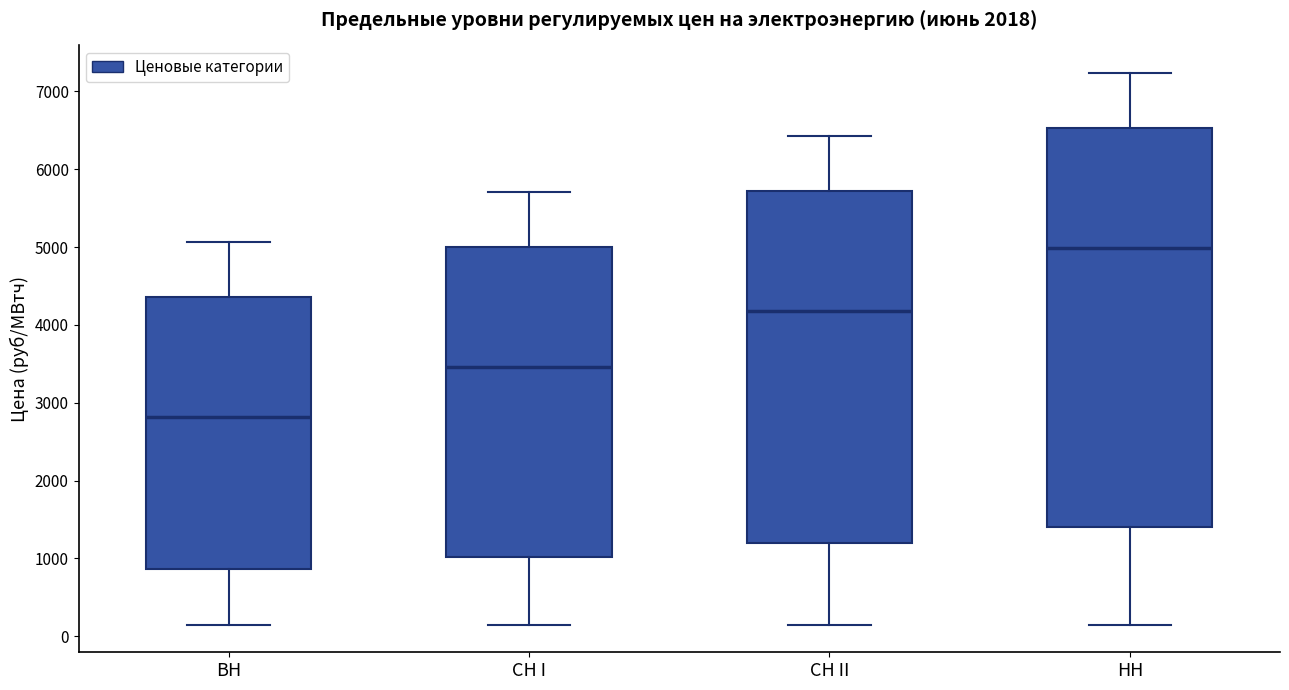

Which box has the highest median line?

НН